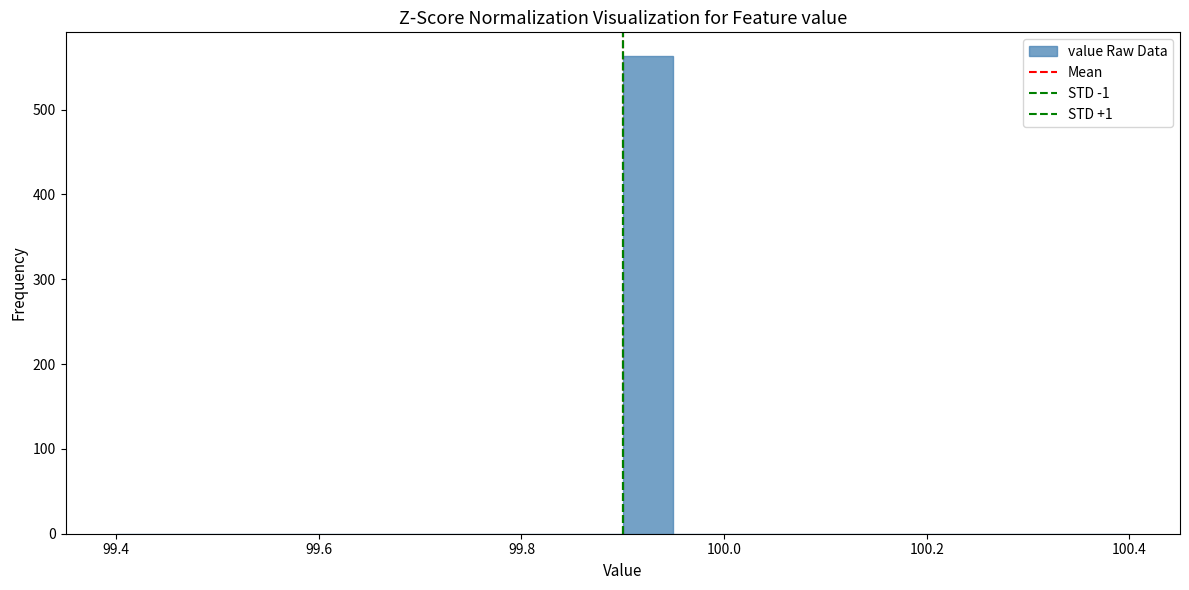

Read against the x-axis, roughly where is the centre of the tallest bar?

99.92